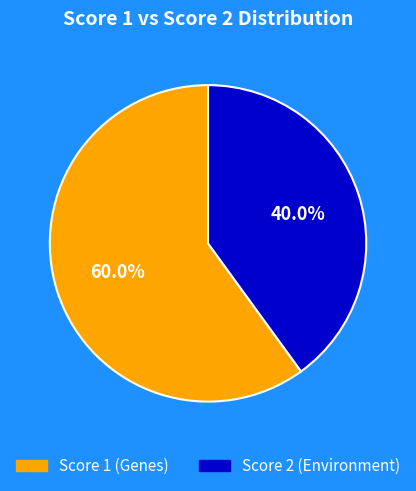

Does any single category account for the majority?

Yes